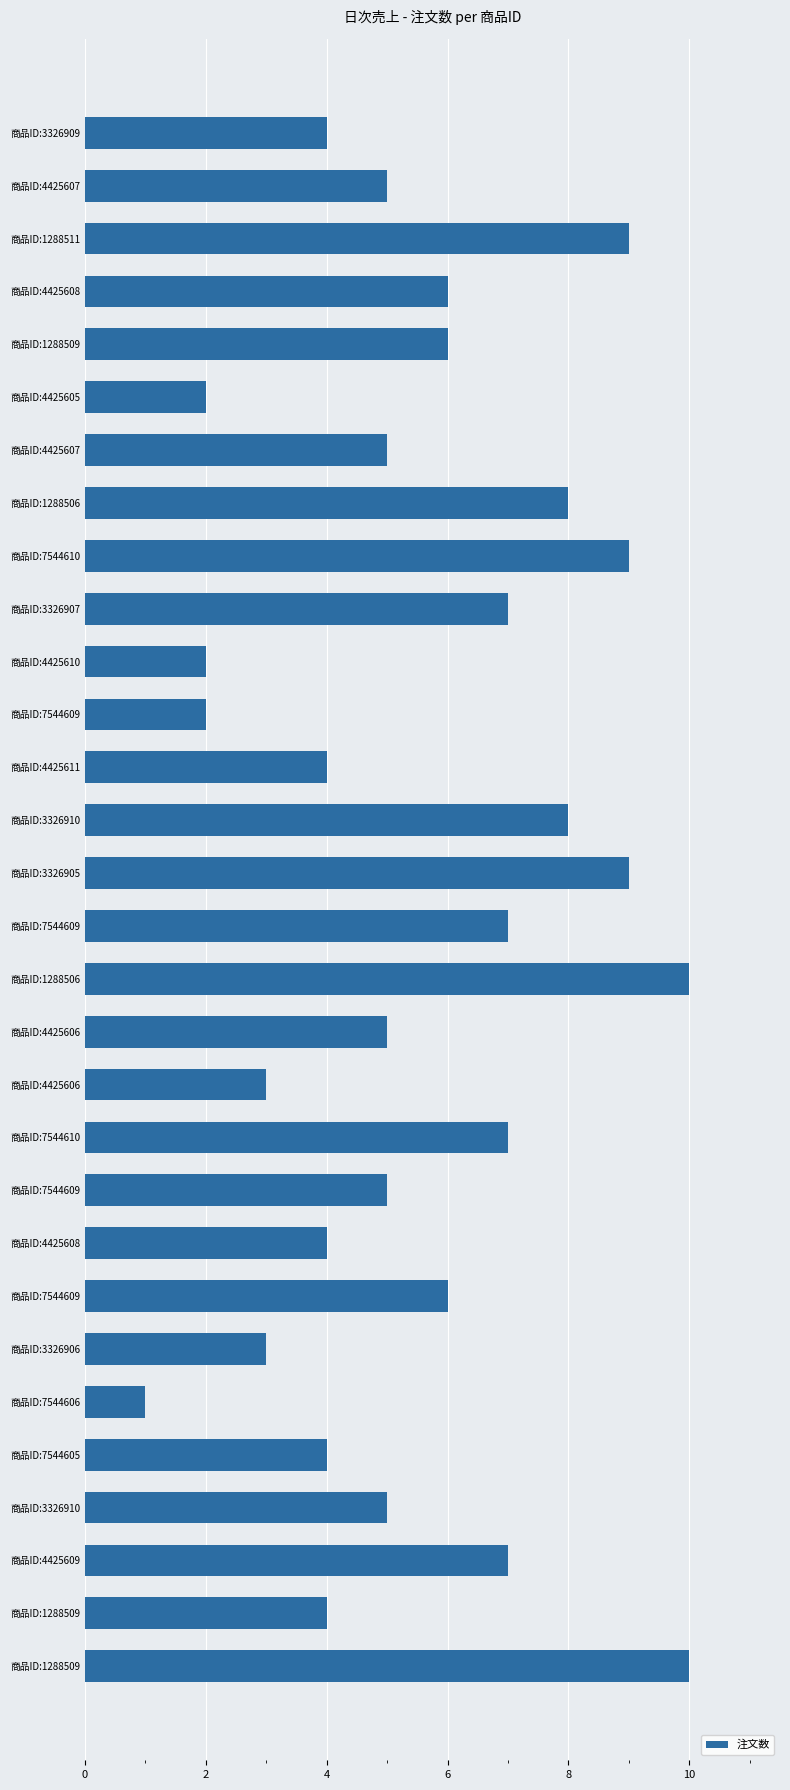

Where does the data first go above 5?

商品ID:1288511